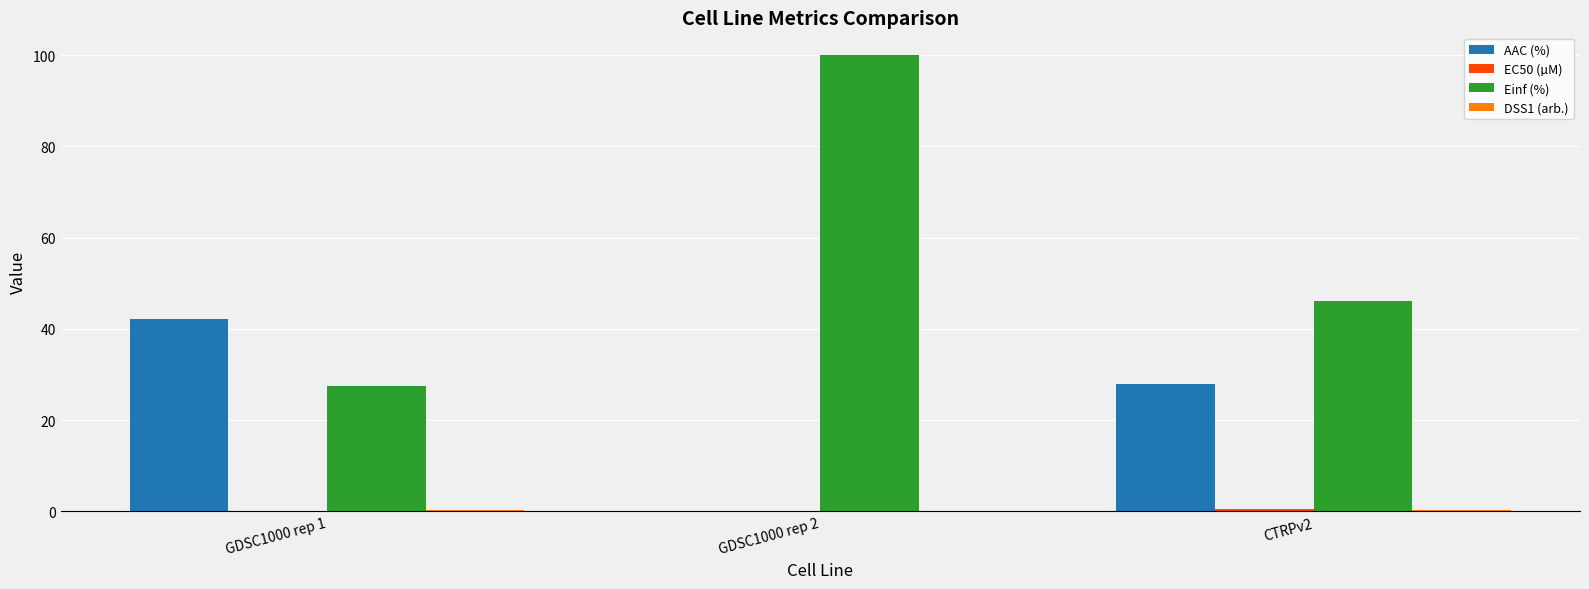

What is the highest value of the AAC (%) series?

42.1